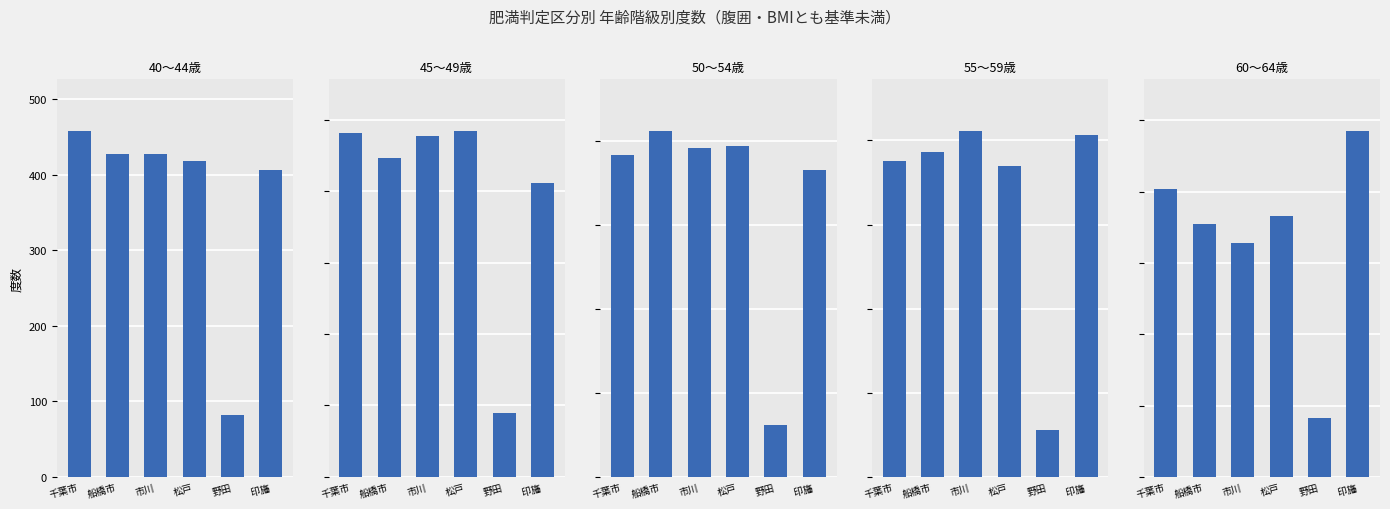

What is the minimum value for 40～44歳?

82